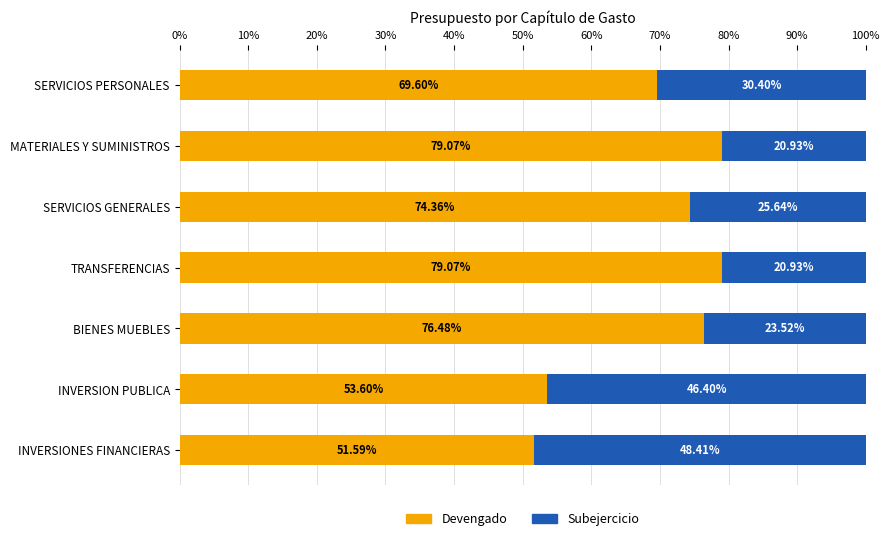

At which label does Devengado reach its minimum?

INVERSIONES FINANCIERAS